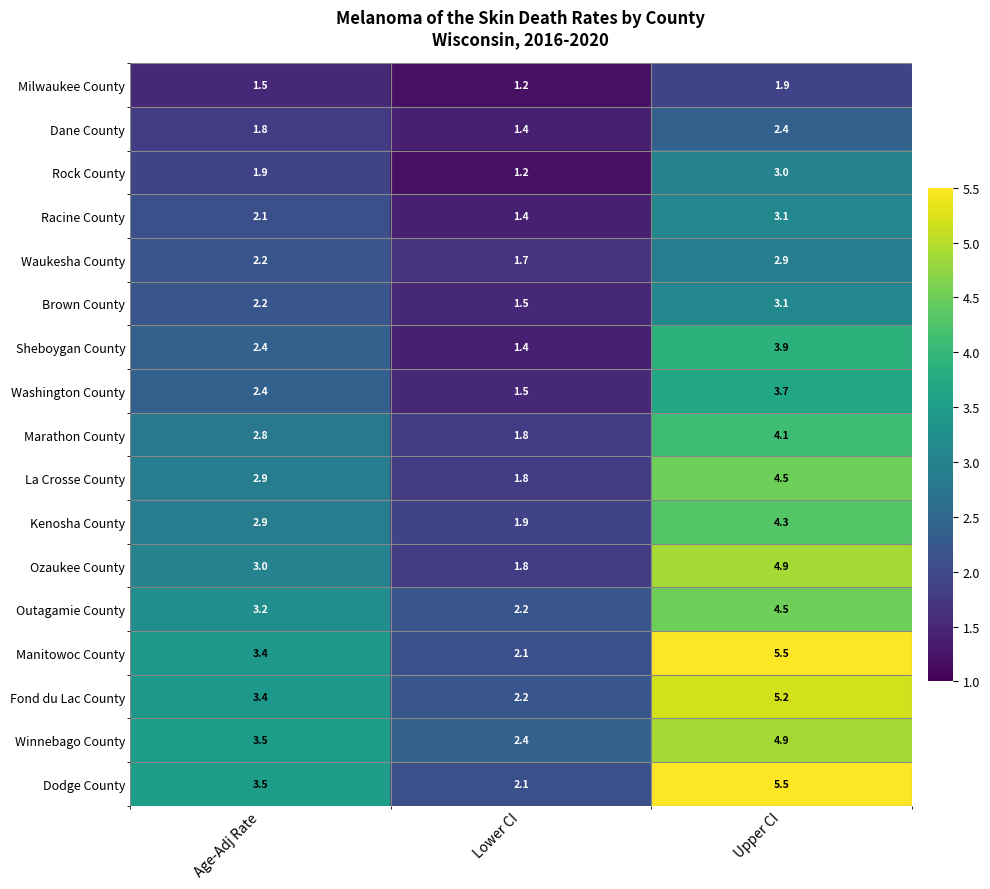

Is it true that Kenosha County equals 2.7 at Lower CI?

False